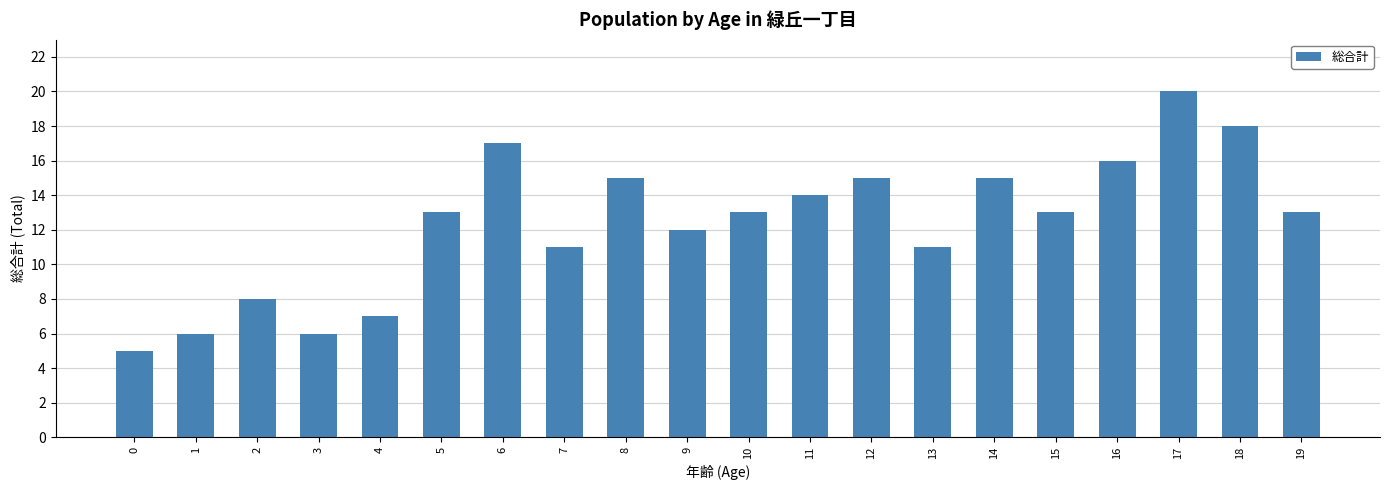

What is the minimum value shown in the chart?

5